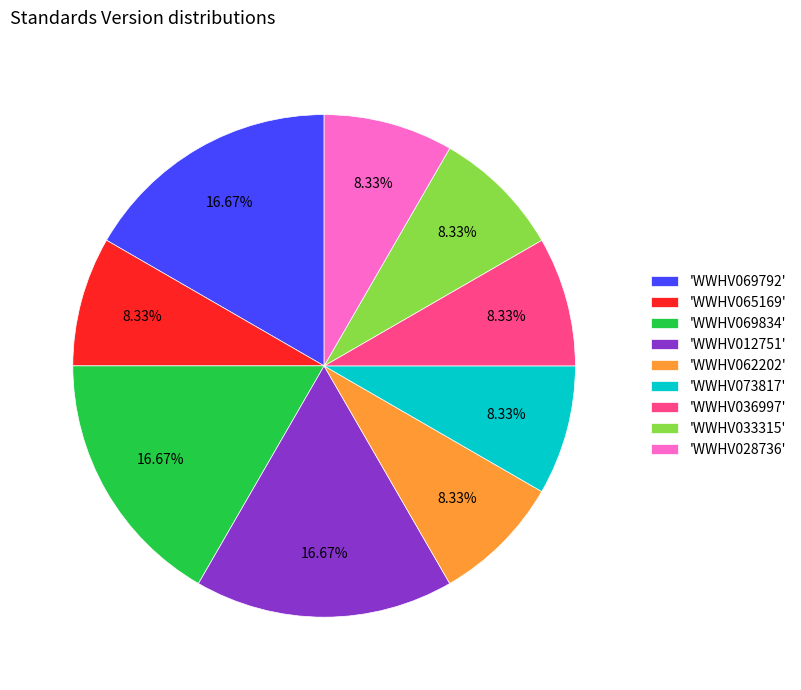

Combined, do 'WWHV012751' and 'WWHV069834' account for over 50%?

No